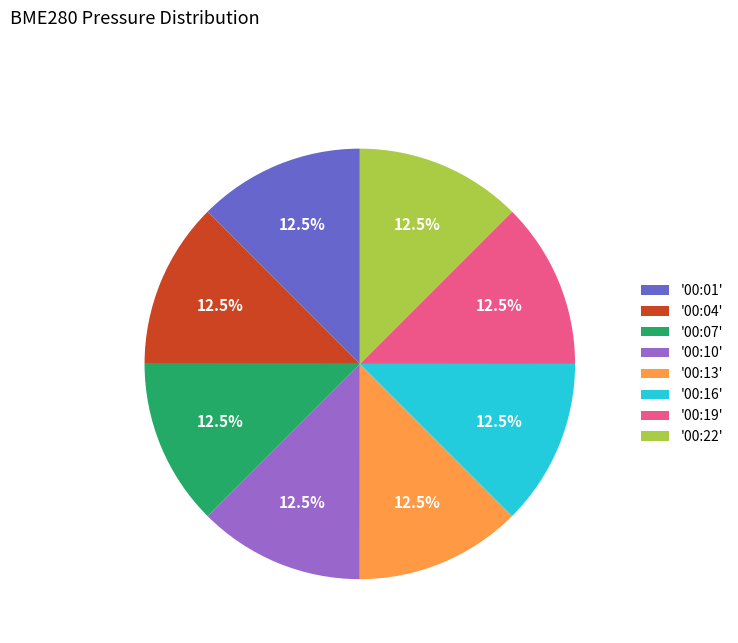

What is the ratio of the value at '00:22' to the value at '00:04'?

1.0